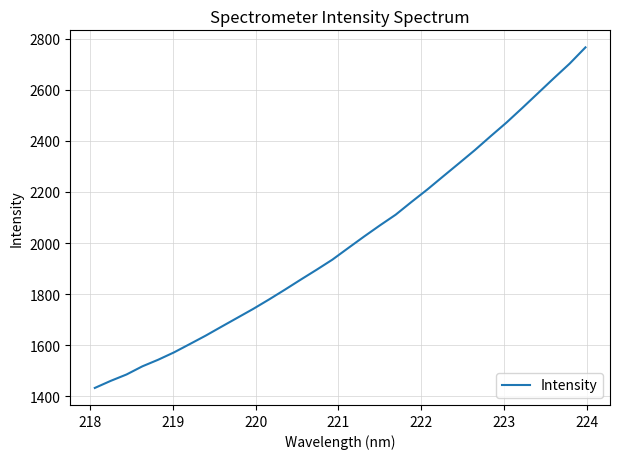

What is the greatest value displayed?

2766.8